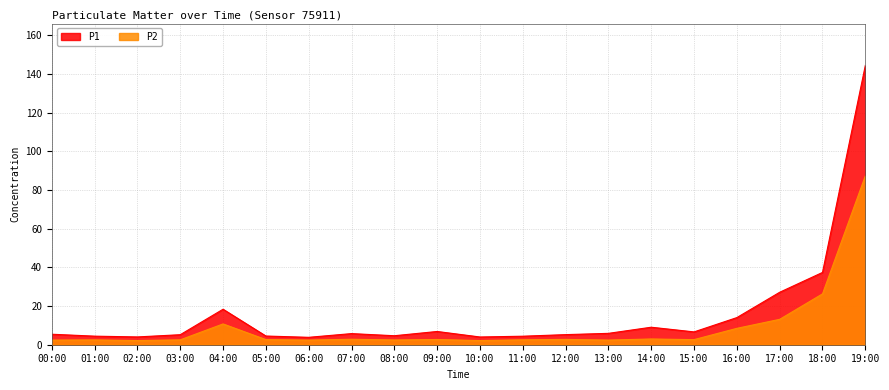

True or false: P2 and P1 cross at least once.

False